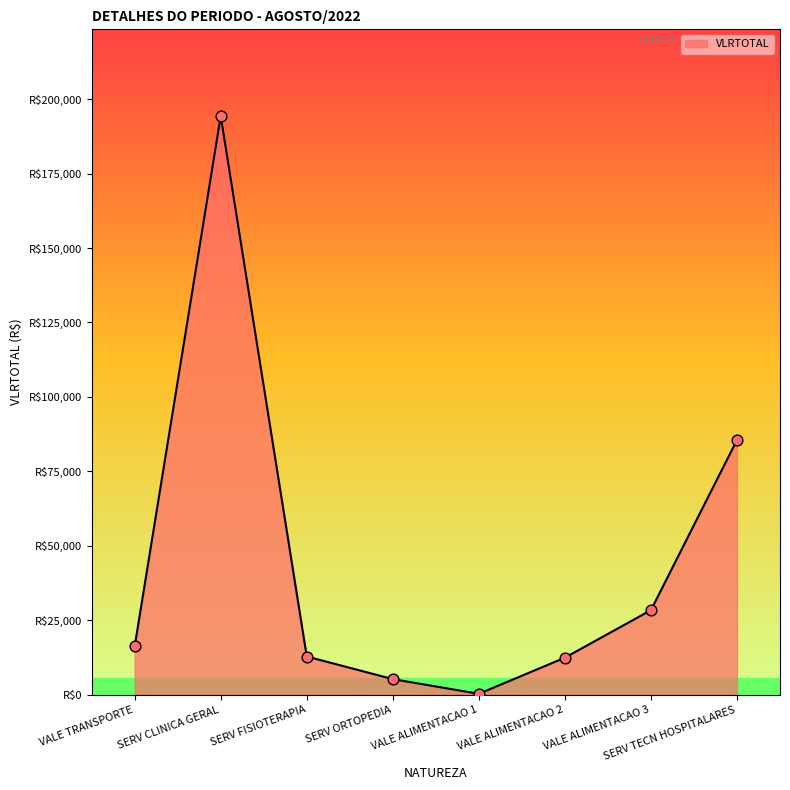

Does the chart have visible grid lines?

No